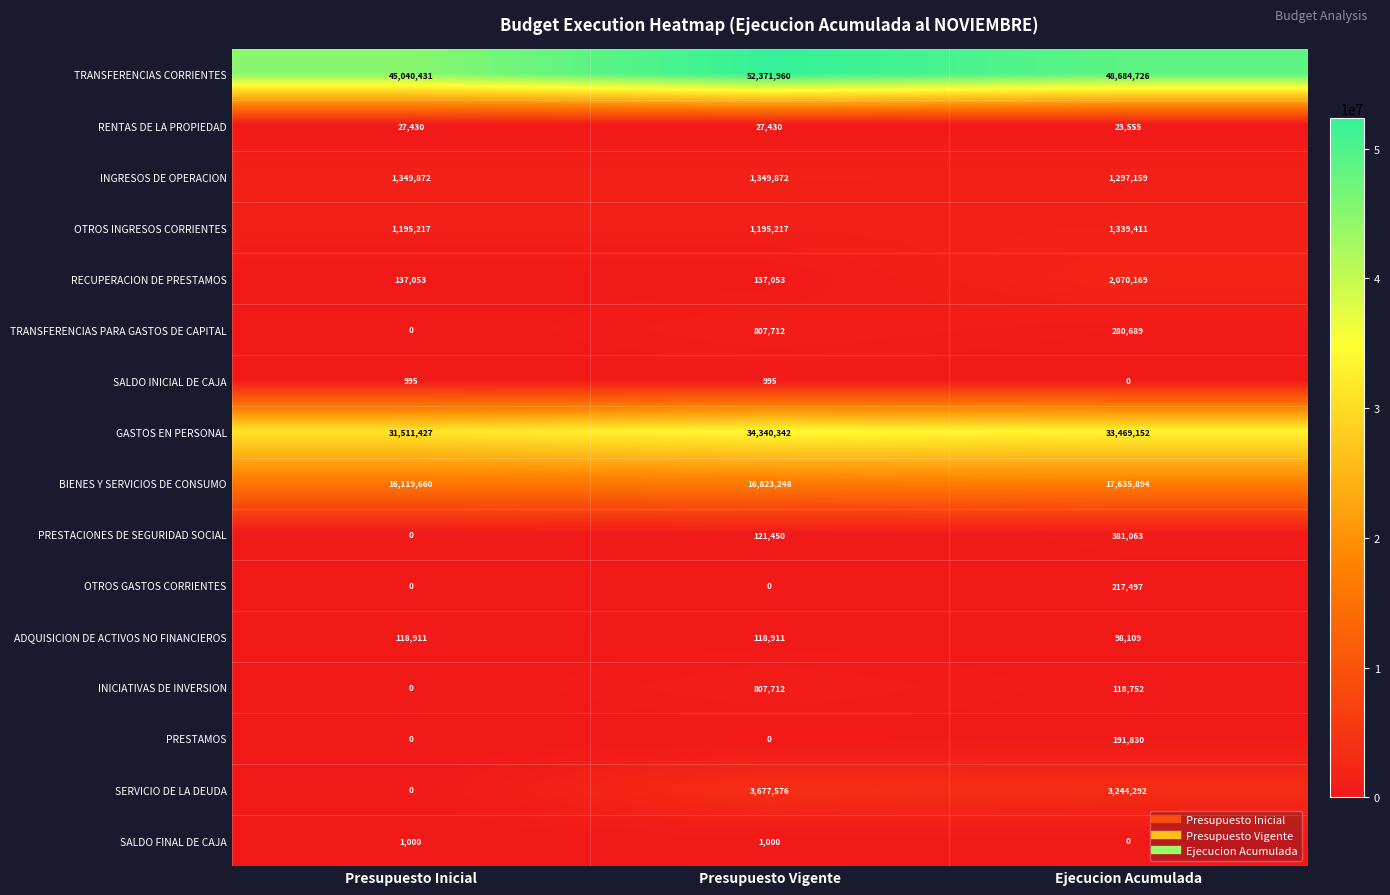

At which category does the chart reach its peak across all series?

Presupuesto Vigente